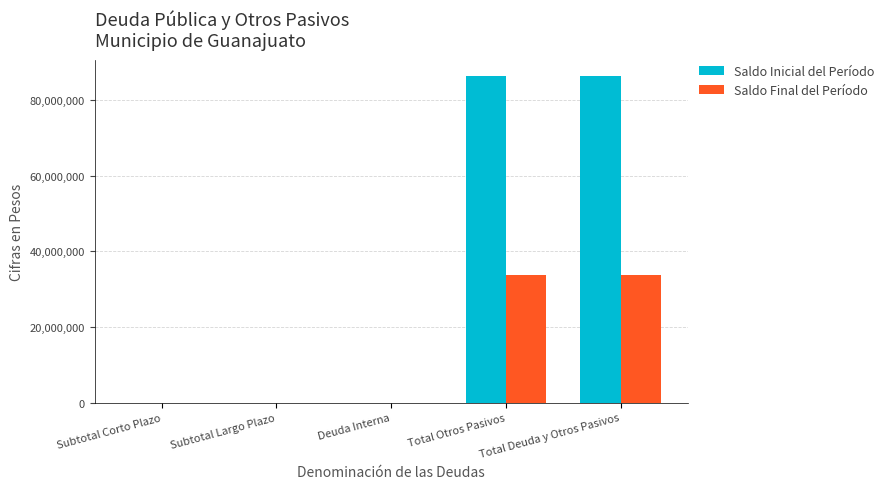

Is it true that Saldo Final del Período equals -23138873.5 at Deuda Interna?

False